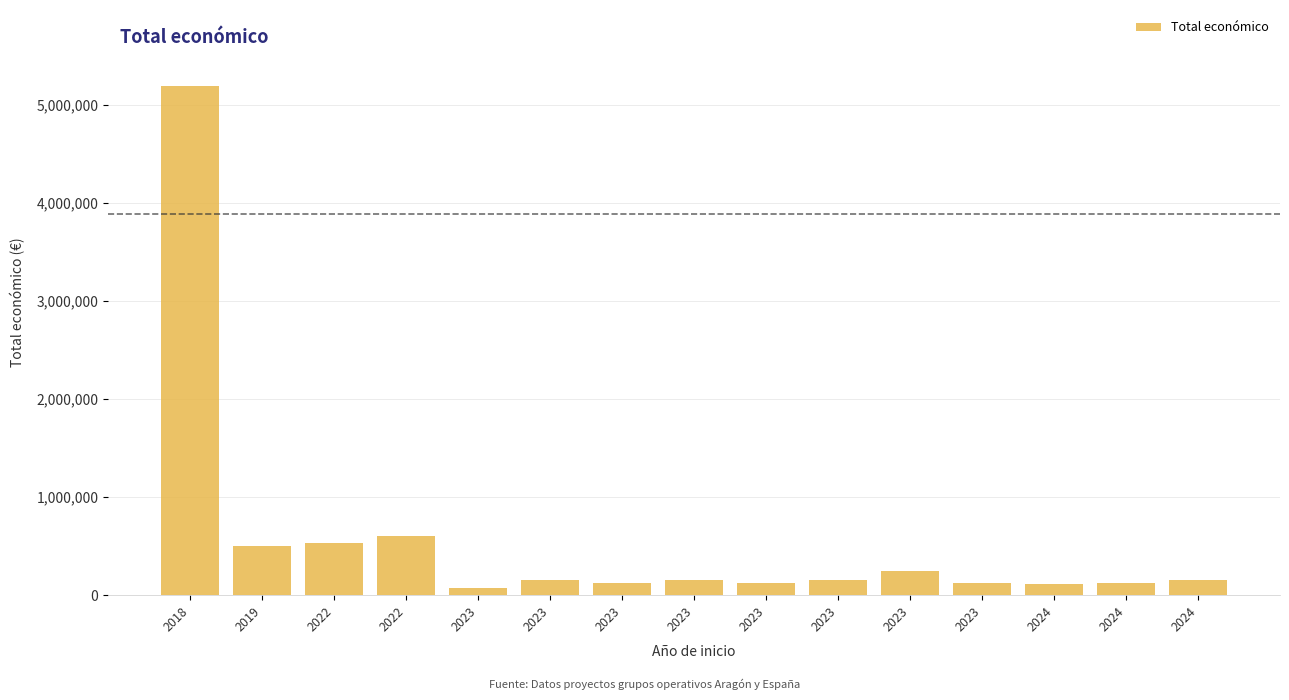

Between 2023 and 2024, which is larger?

2023